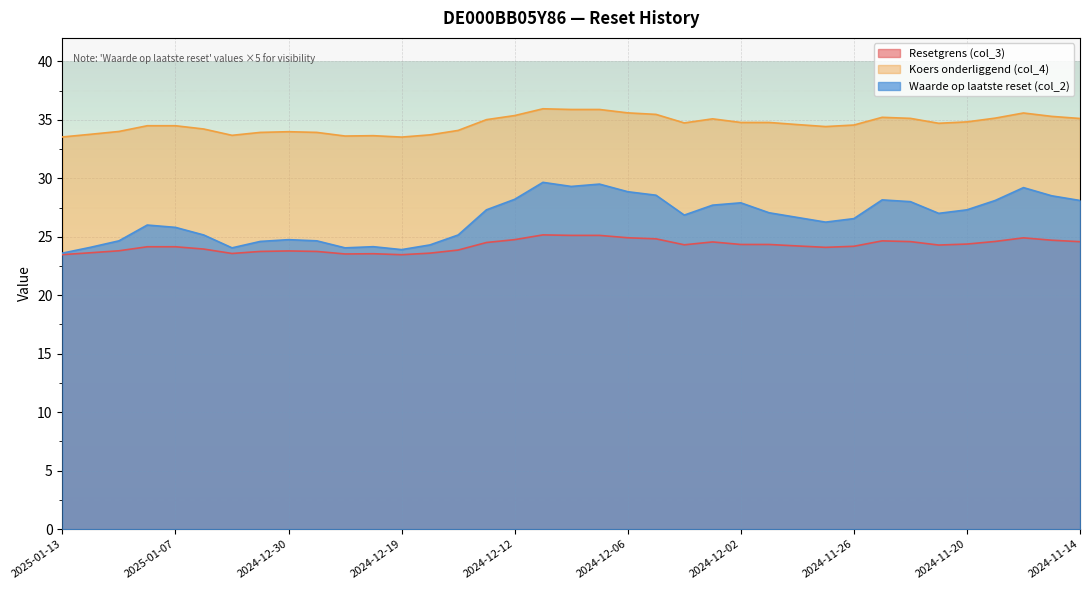

True or false: Waarde op laatste reset (col_2) and Koers onderliggend (col_4) intersect in this chart.

False